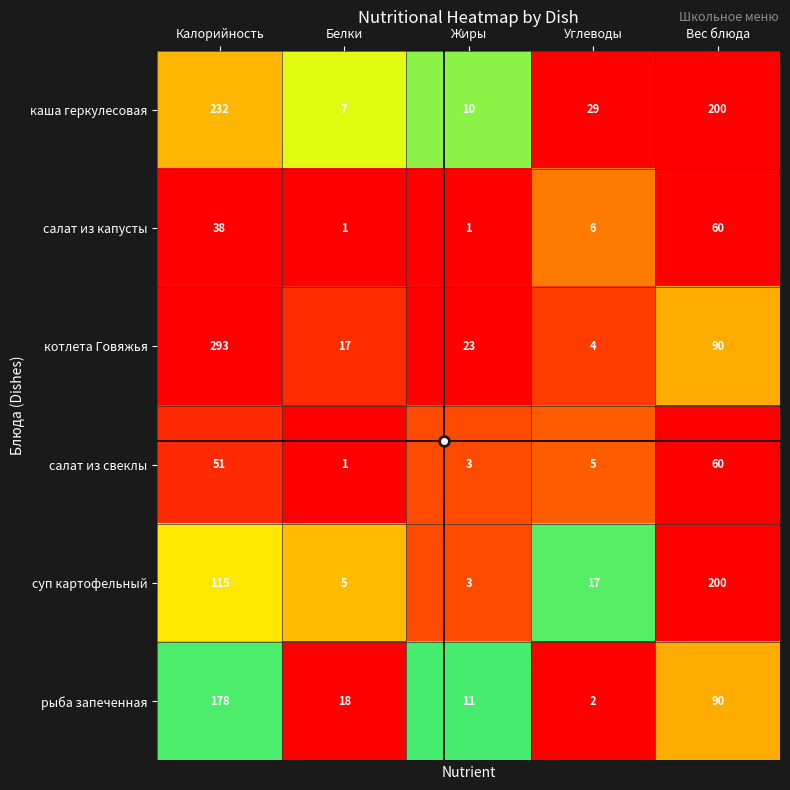

How many values in the салат из капусты series are below 6?

2